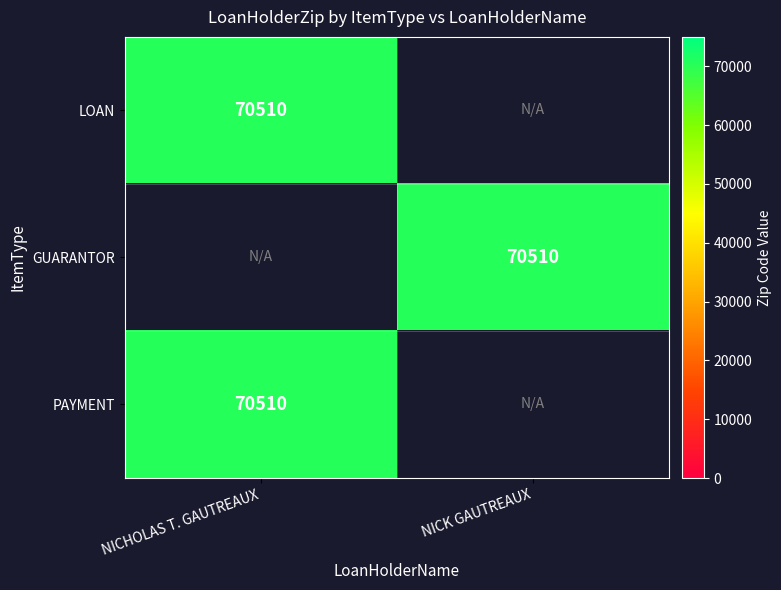

Reading left to right, list all the values displayed in this chart.

LOAN: 70510	0
GUARANTOR: 0	70510
PAYMENT: 70510	0